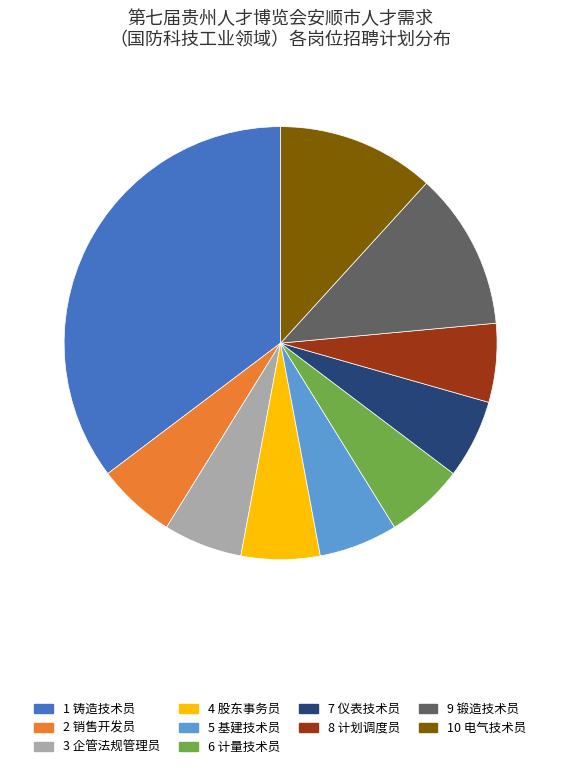

Does any single category account for the majority?

No